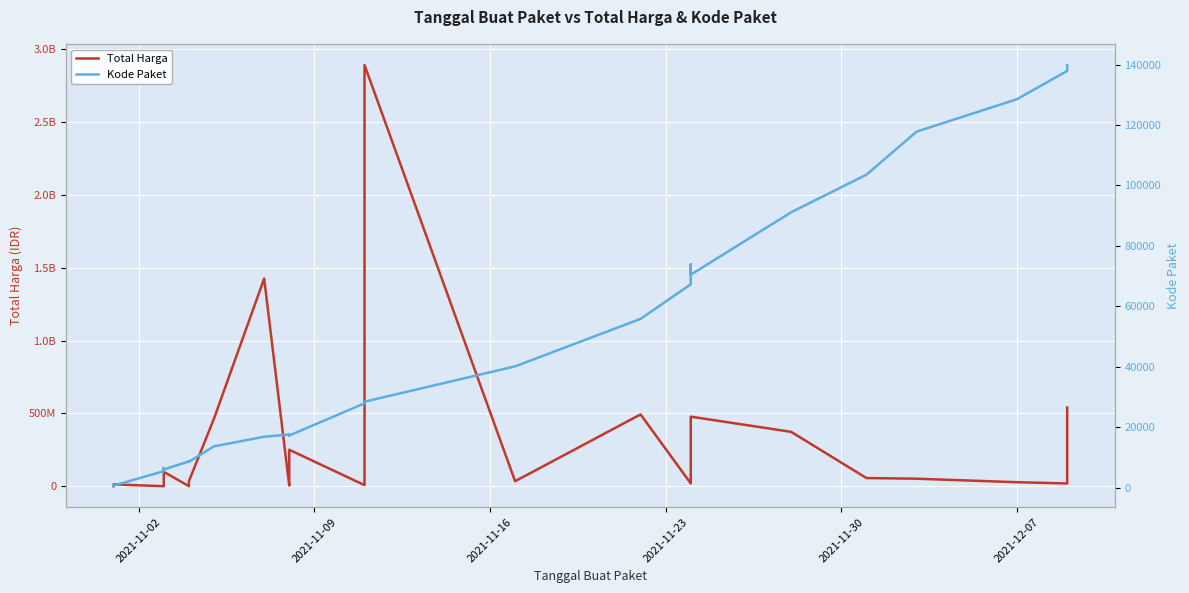

How many lines are shown in the chart?

2